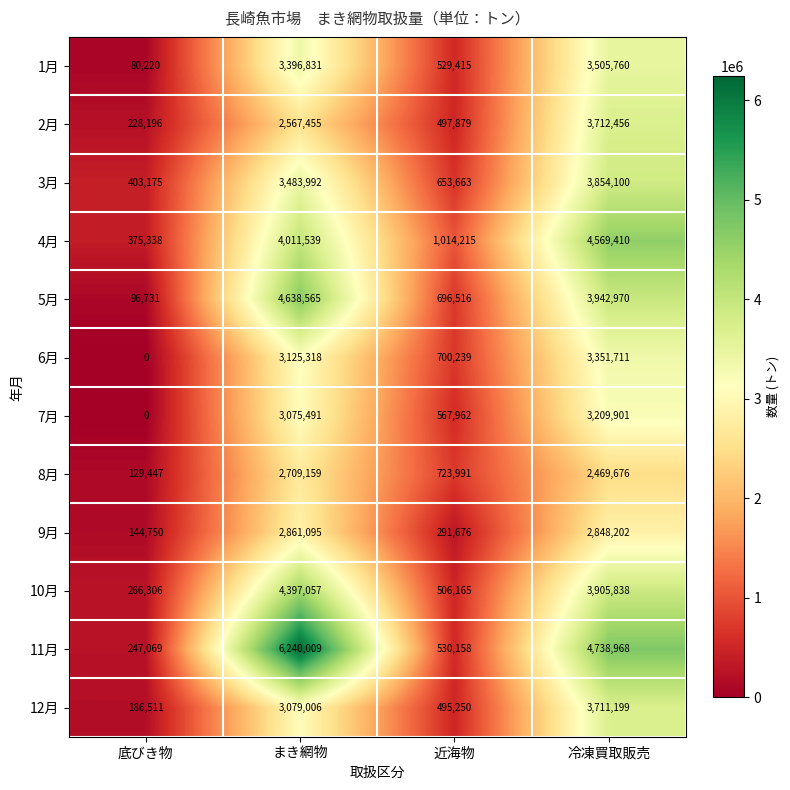

What is the spread (max minus min) of values at まき網物?

3672554